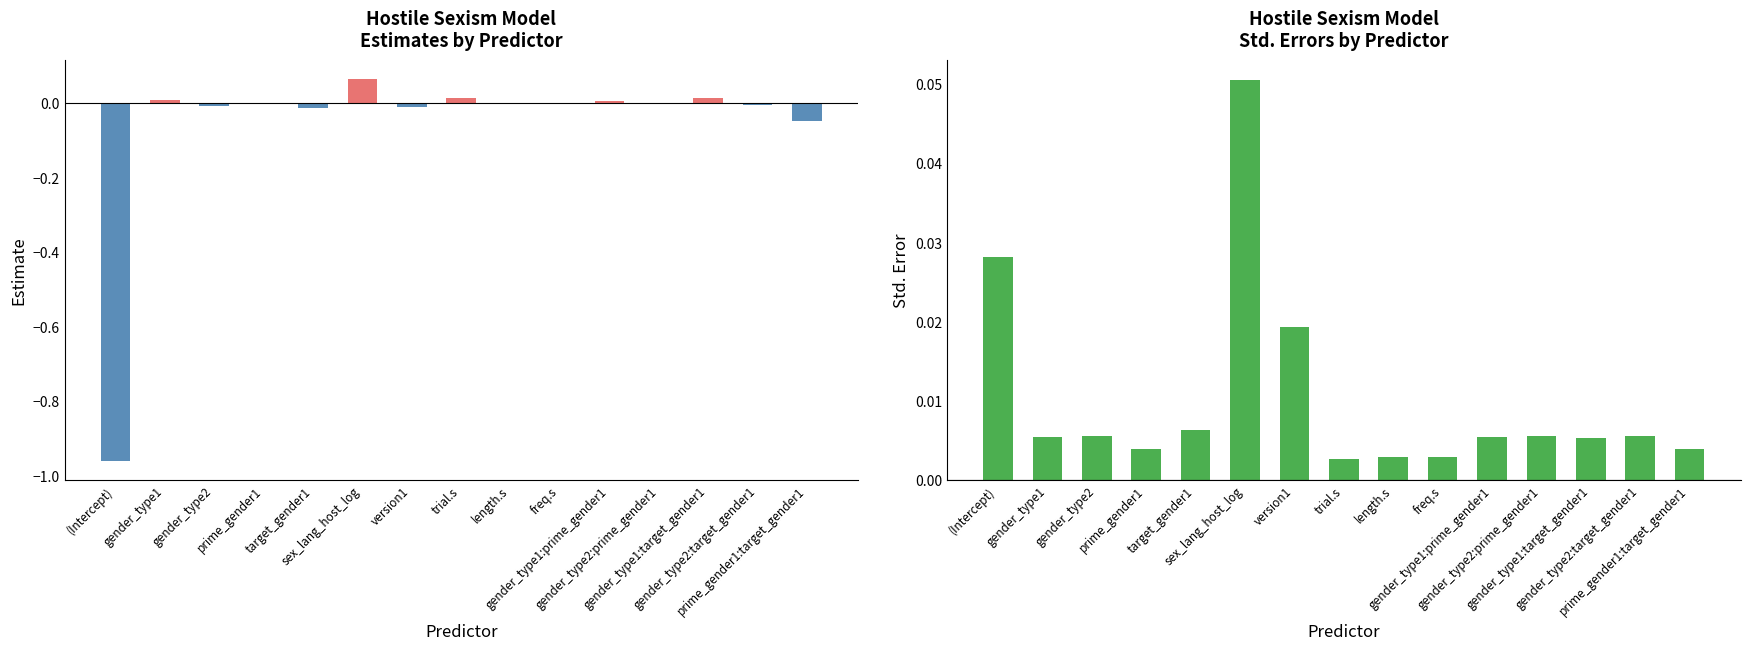

Rank the series at gender_type1 from lowest to highest value.

Std. Error, Estimate